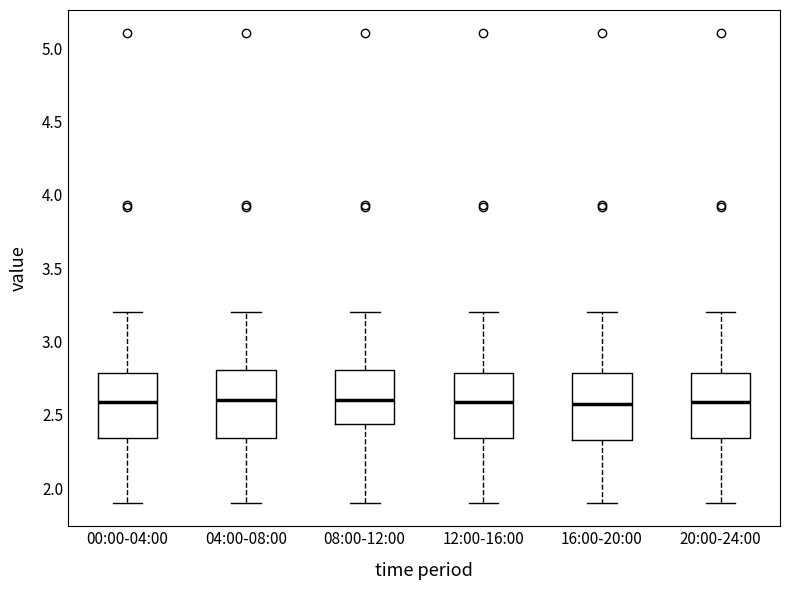

Where is the lower edge of the box for 00:00-04:00 on the y-axis? The values are not printed on the chart, so give them approximately, as read against the axis.

2.35